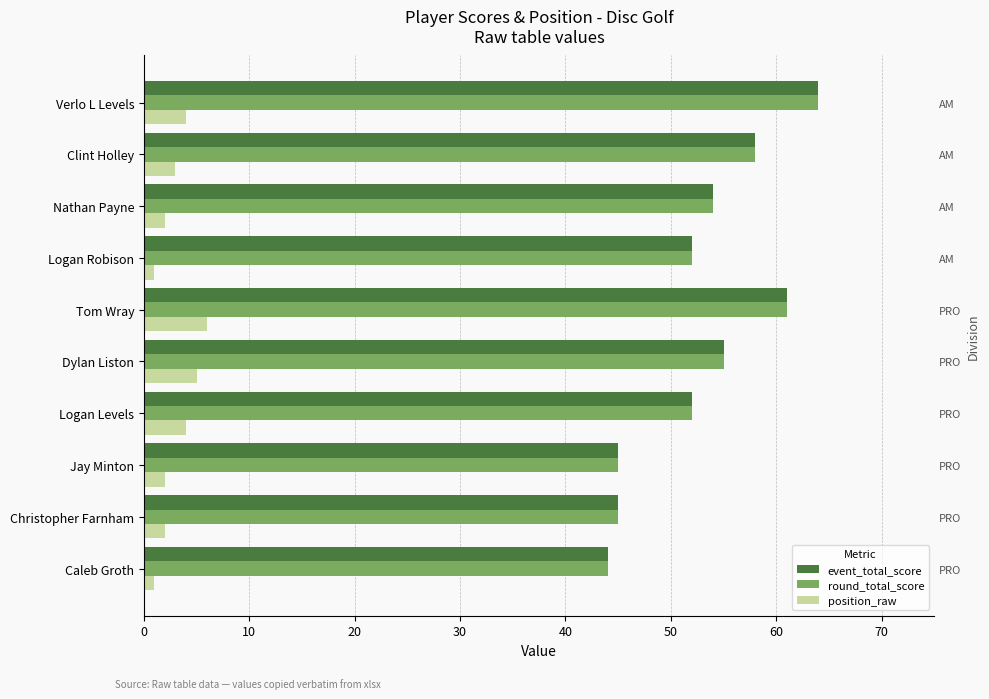

Count the number of data series in this chart.

3